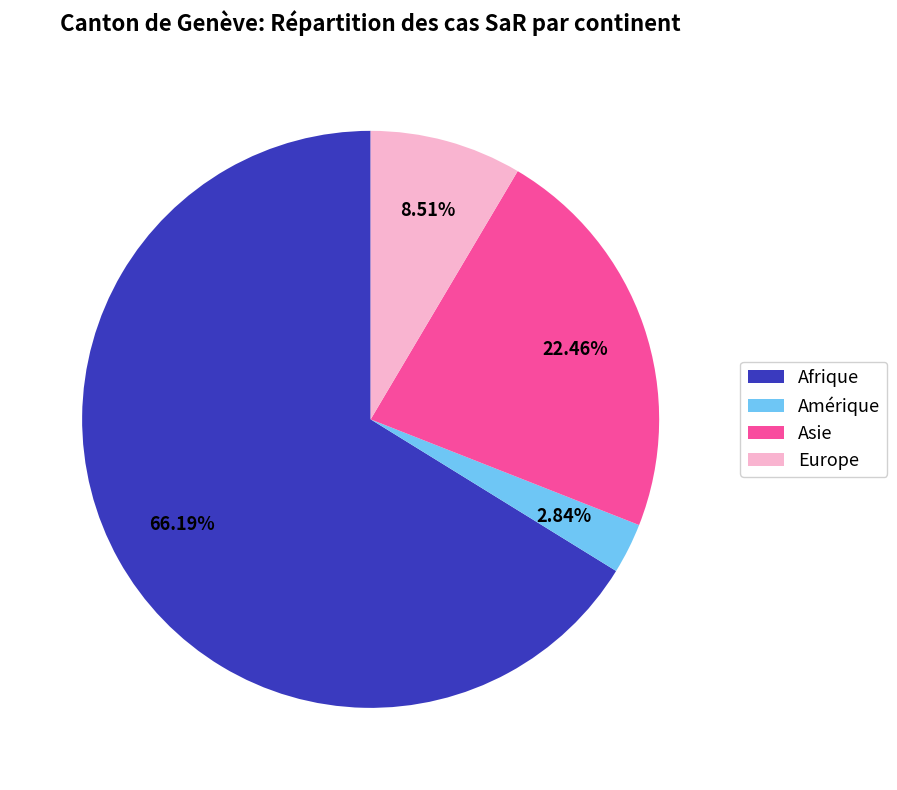

Rank the categories by value from highest to lowest.

Afrique, Asie, Europe, Amérique